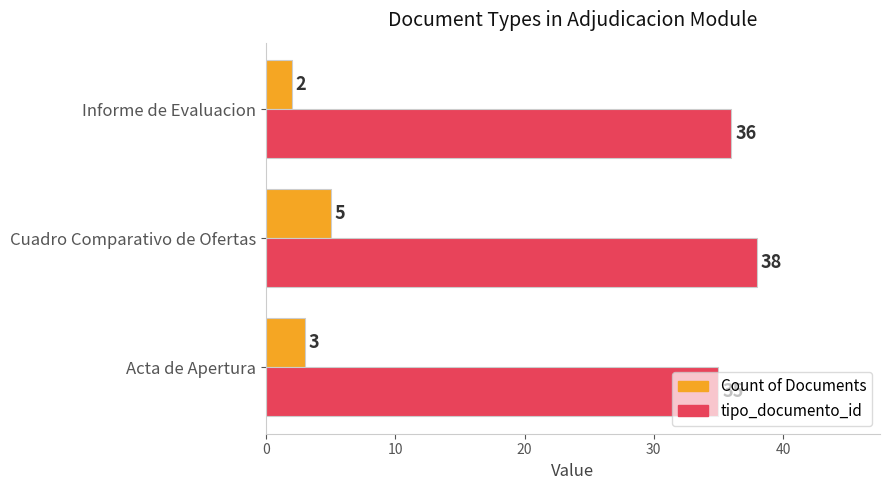

At which category is the sum across all series the highest?

Cuadro Comparativo de Ofertas